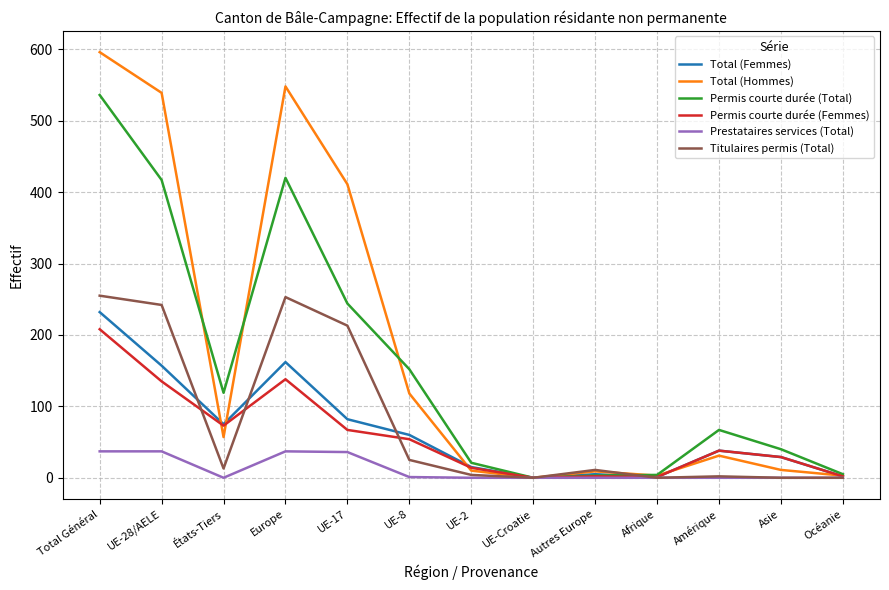

The Titulaires permis (Total) series shows 242 at UE-28/AELE. True or false?

True